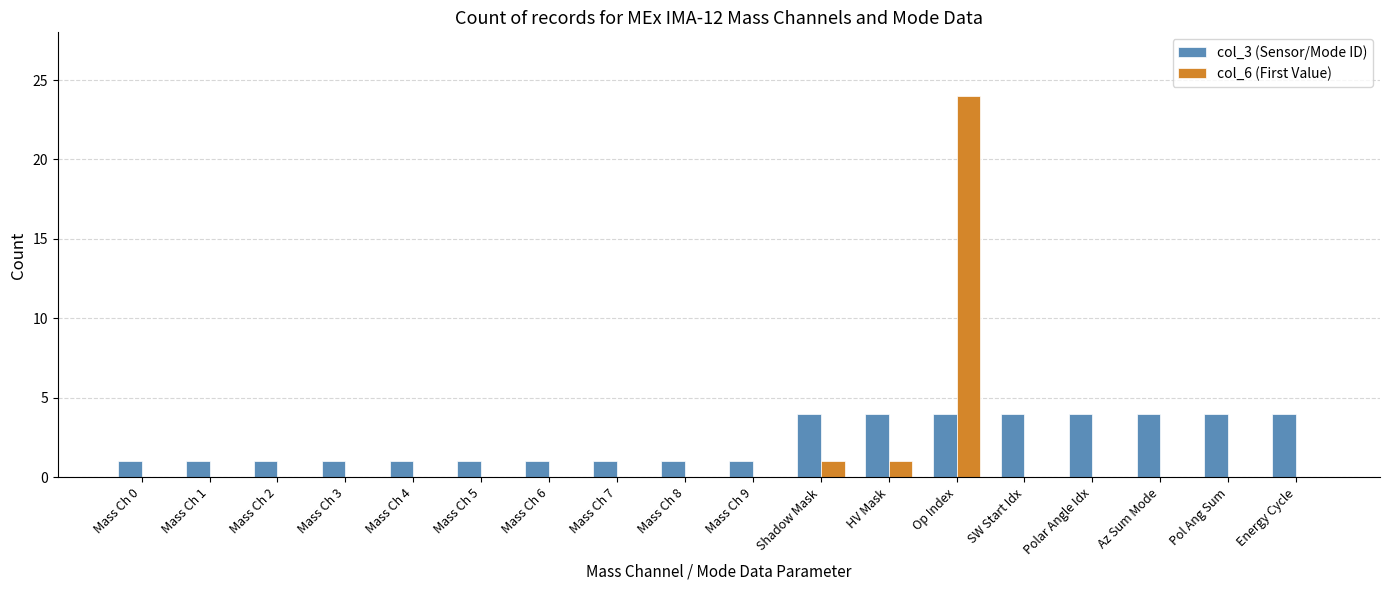

Reading left to right, transcribe all the data shown in this chart.

col_3 (Sensor/Mode ID): Mass Ch 0=1	Mass Ch 1=1	Mass Ch 2=1	Mass Ch 3=1	Mass Ch 4=1	Mass Ch 5=1	Mass Ch 6=1	Mass Ch 7=1	Mass Ch 8=1	Mass Ch 9=1	Shadow Mask=4	HV Mask=4	Op Index=4	SW Start Idx=4	Polar Angle Idx=4	Az Sum Mode=4	Pol Ang Sum=4	Energy Cycle=4
col_6 (First Value): Mass Ch 0=0	Mass Ch 1=0	Mass Ch 2=0	Mass Ch 3=0	Mass Ch 4=0	Mass Ch 5=0	Mass Ch 6=0	Mass Ch 7=0	Mass Ch 8=0	Mass Ch 9=0	Shadow Mask=1	HV Mask=1	Op Index=24	SW Start Idx=0	Polar Angle Idx=0	Az Sum Mode=0	Pol Ang Sum=0	Energy Cycle=0